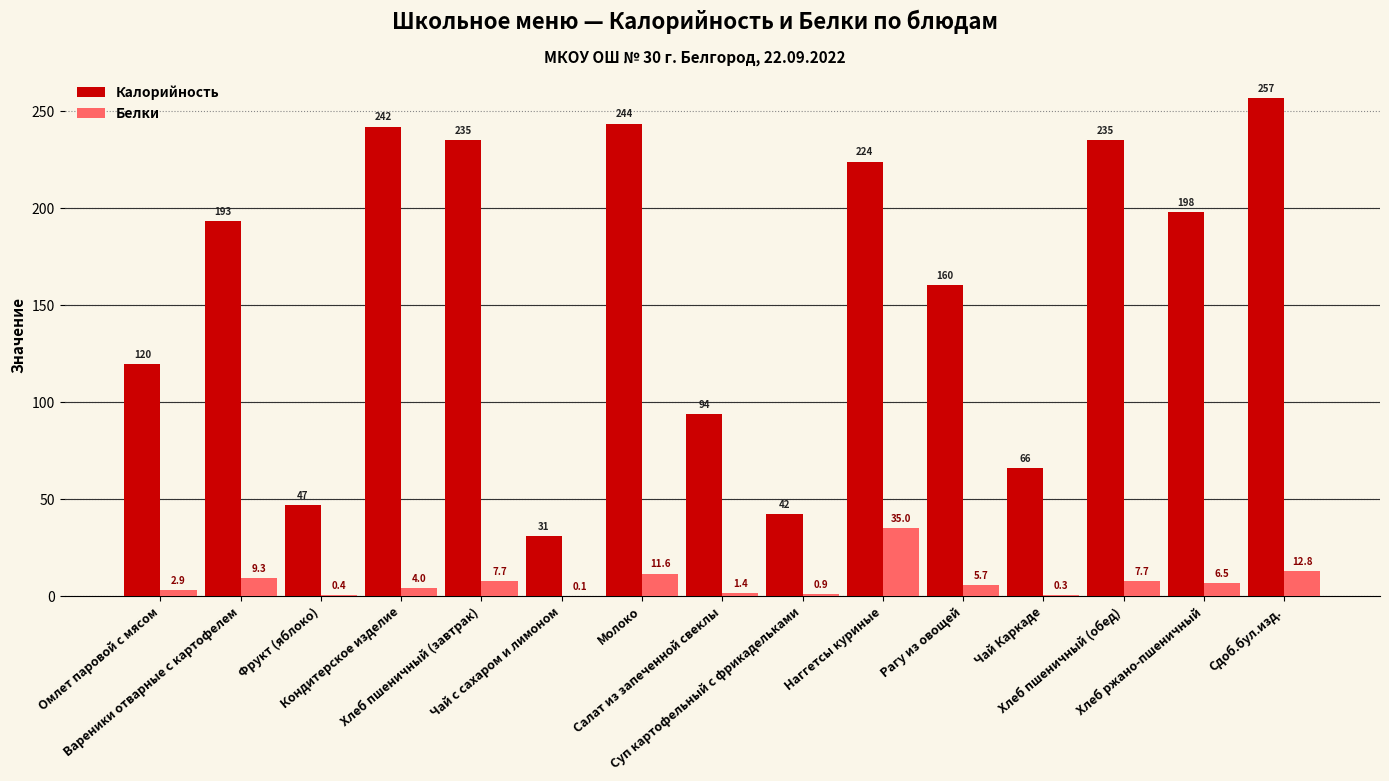

What is the greatest value displayed?

256.8